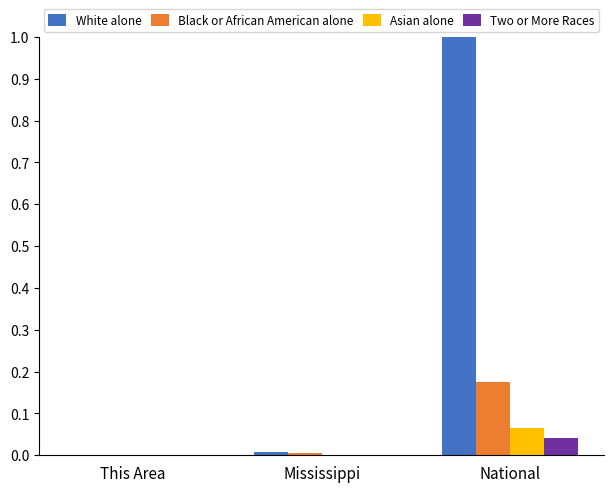

Is the value of White alone at Mississippi greater than the value of Two or More Races at National?

No